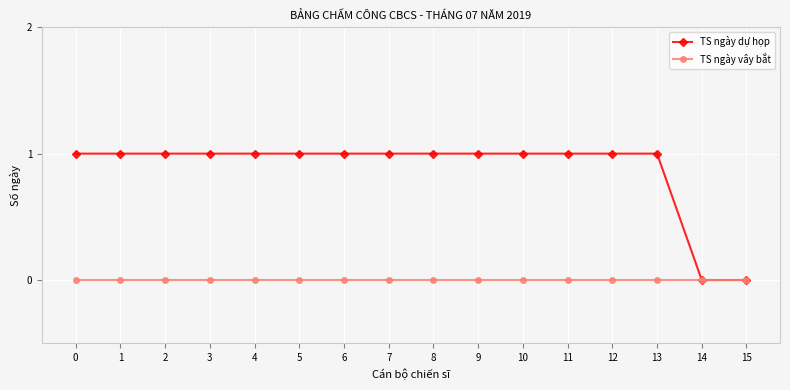

Reading left to right, what are all the values shown in this chart?

TS ngày dự họp: 1	1	1	1	1	1	1	1	1	1	1	1	1	1	0	0
TS ngày vây bắt: 0	0	0	0	0	0	0	0	0	0	0	0	0	0	0	0